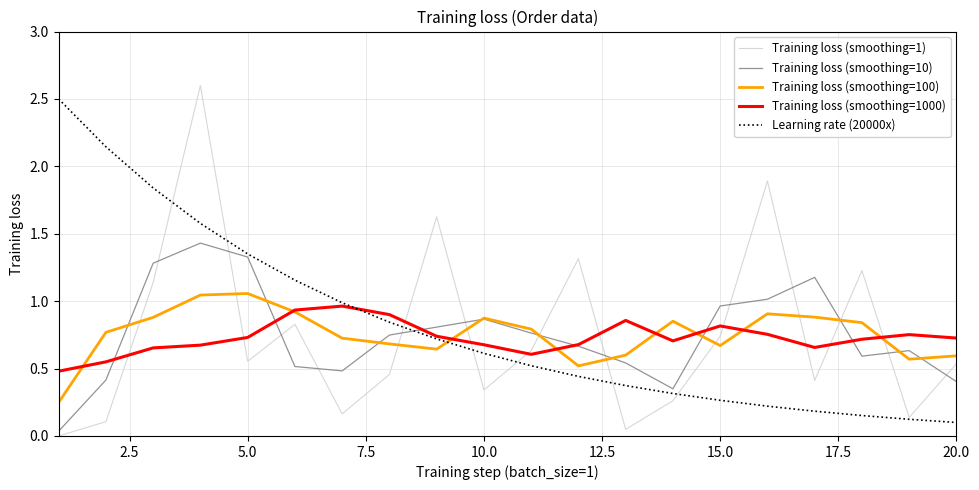

True or false: Training loss (smoothing=100) and Learning rate (20000x) intersect in this chart.

True